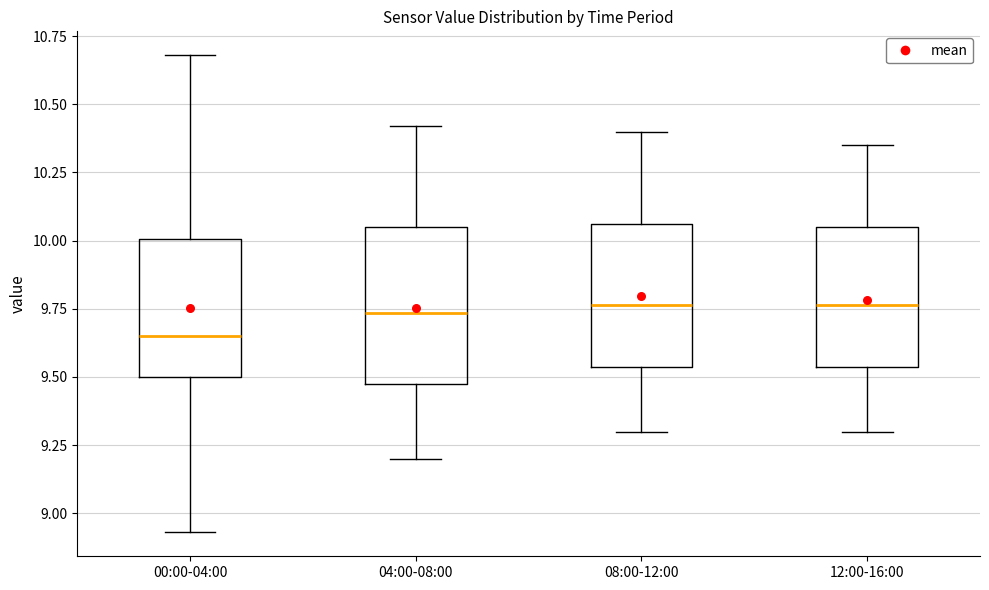

Which box has the lowest median line?

00:00-04:00